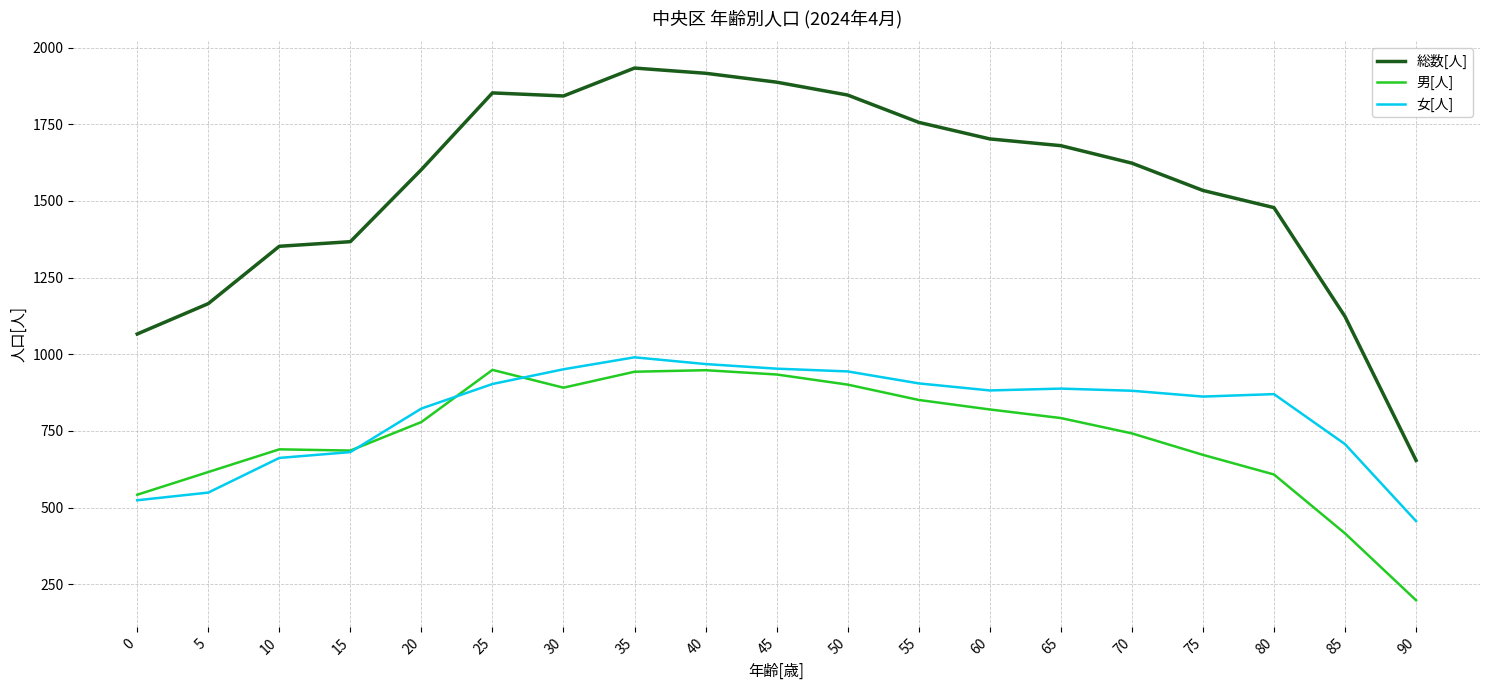

Rank the series at 70 from highest to lowest value.

総数[人], 女[人], 男[人]